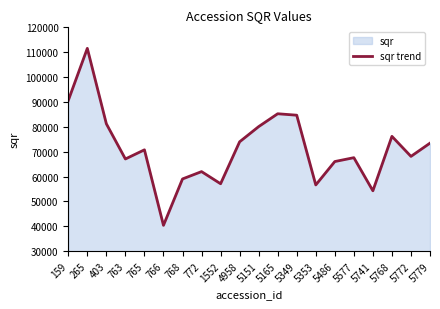

At which label is the value closest to 75970?

5768